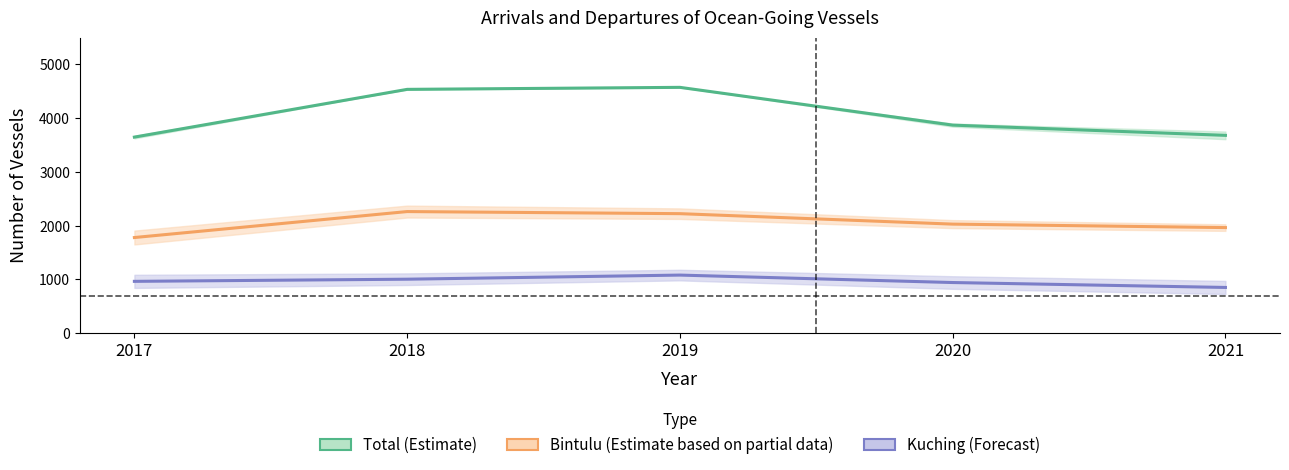

Which series changed the most between 2020 and 2021?

Total (Estimate)